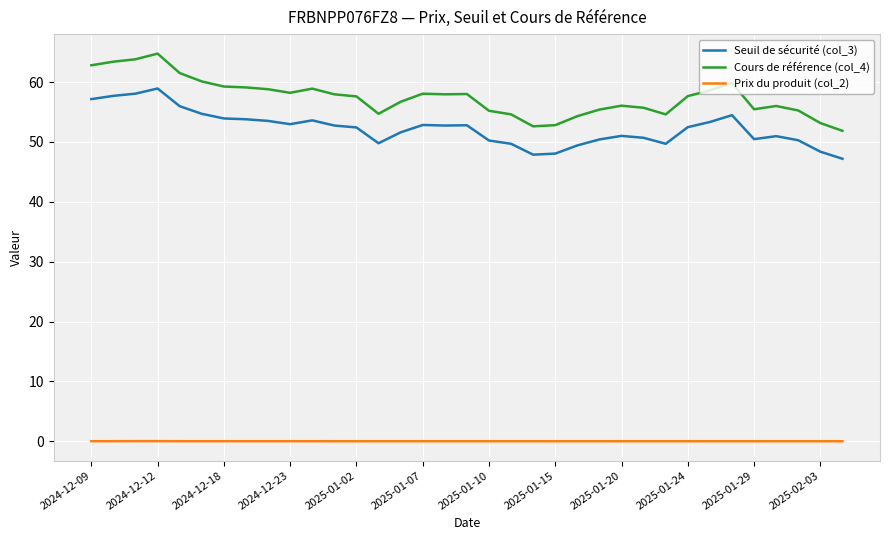

Rank the series by their maximum value, from highest to lowest.

Cours de référence (col_4), Seuil de sécurité (col_3), Prix du produit (col_2)